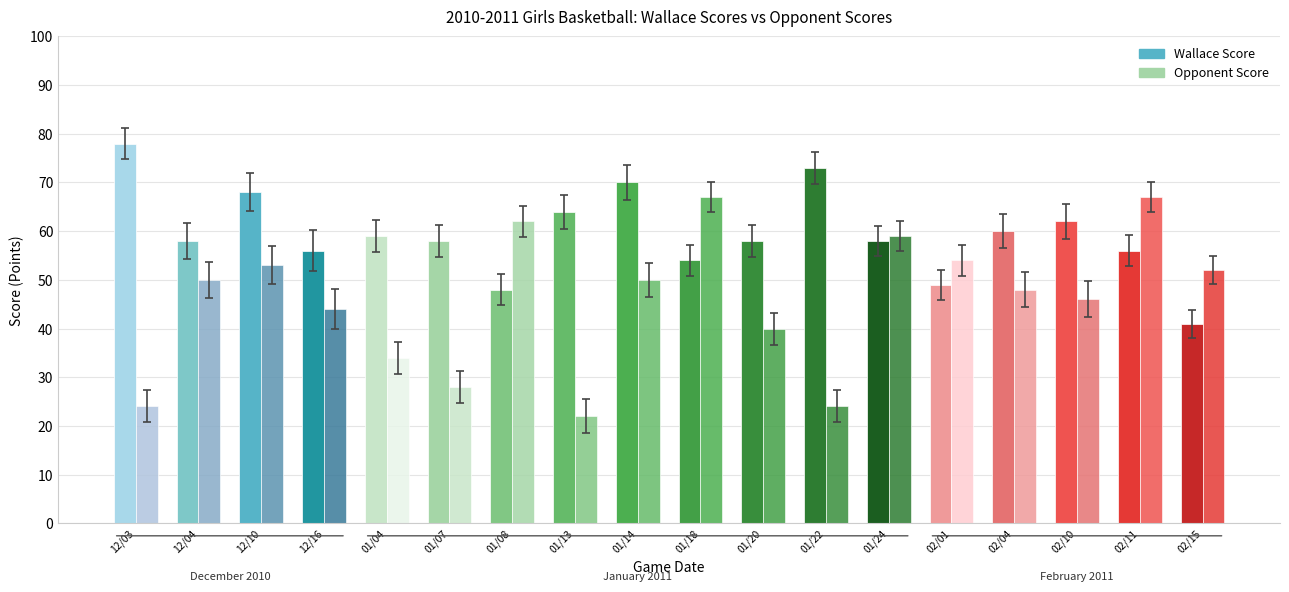

The Opponent Score series shows 62 at 01/20. True or false?

False